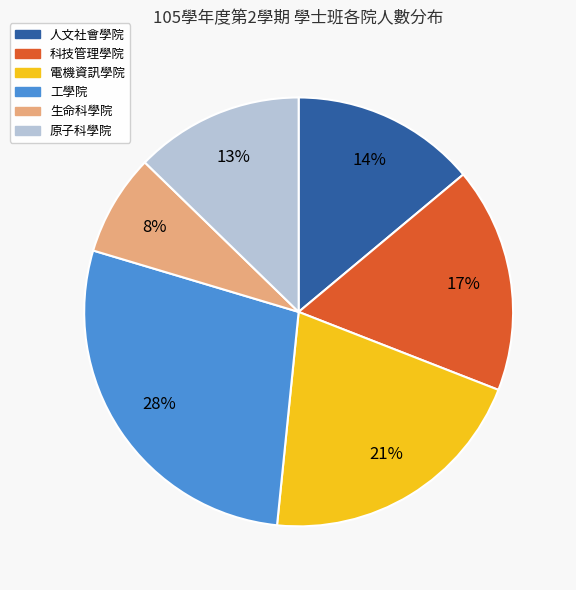

Count the number of slices in the pie.

6